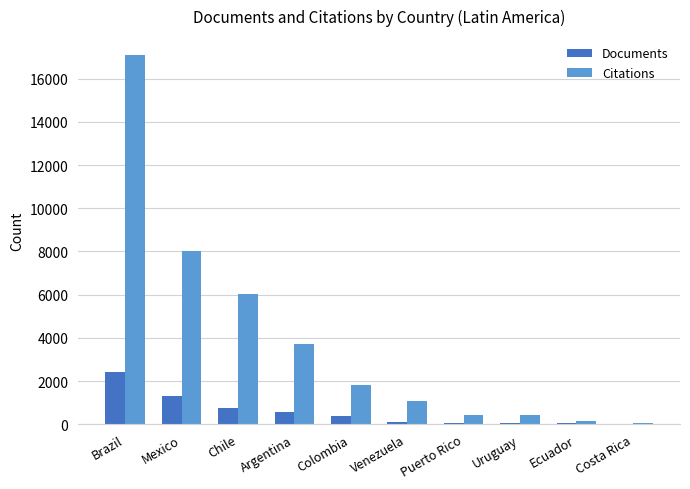

What is the sum of all Citations values?

38868